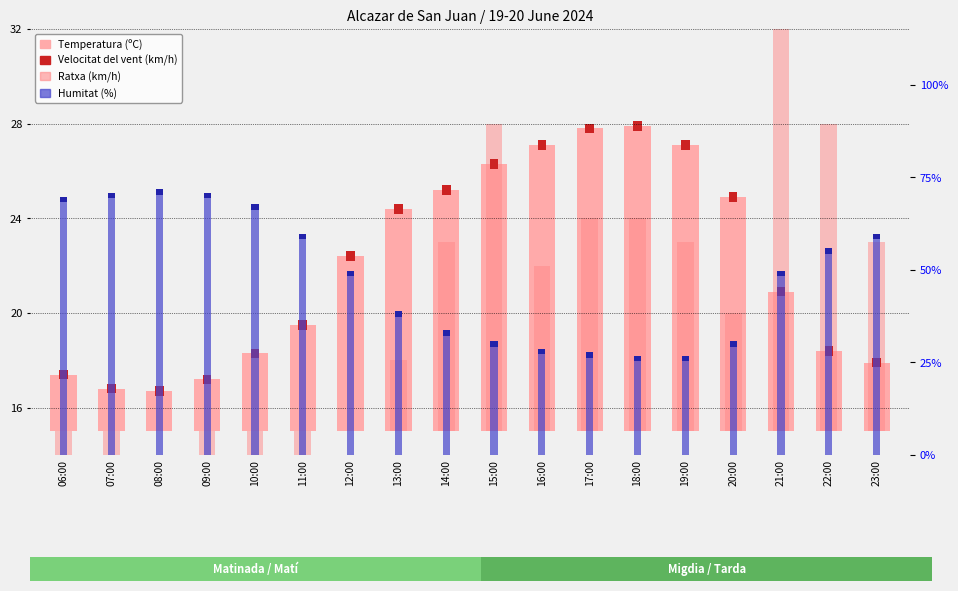

Count the number of categories in the chart.

18